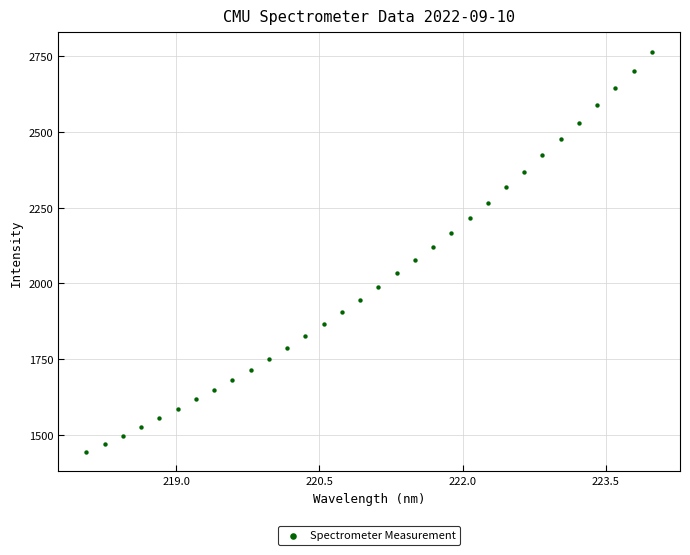

What is the range of X values (max minus min)?

5.9